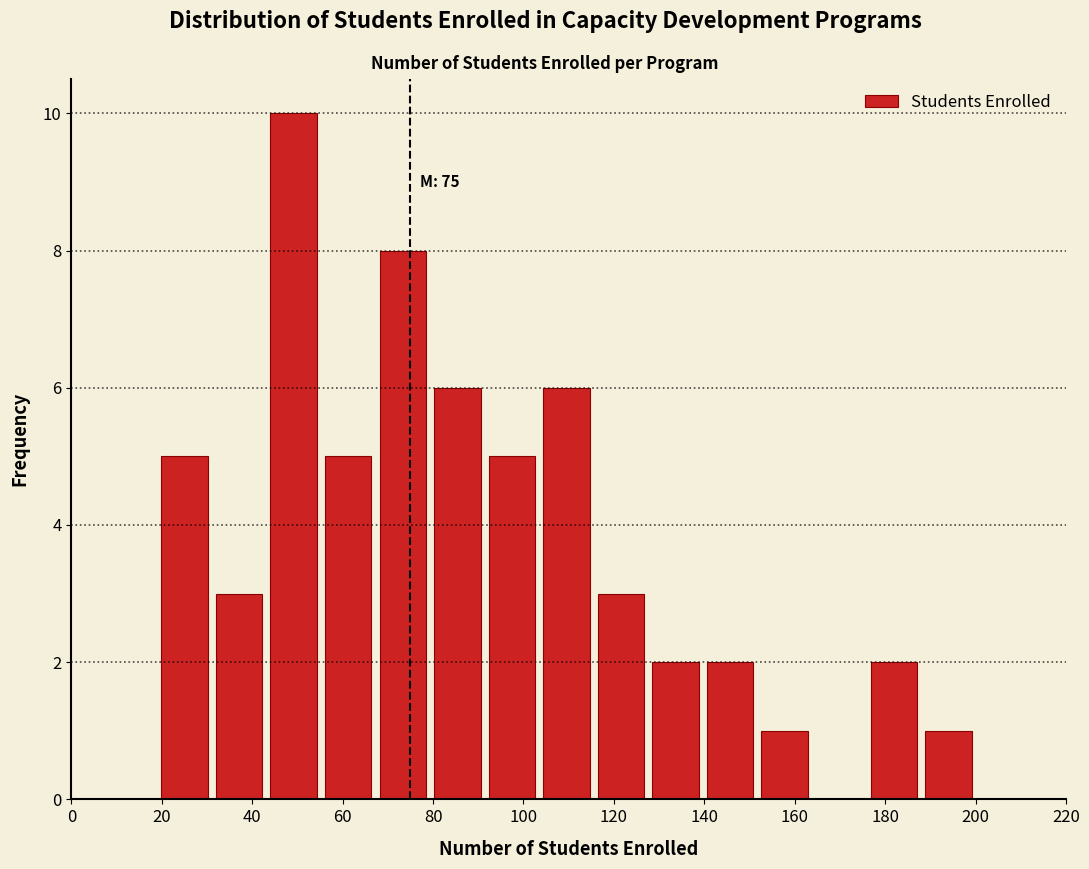

Which range on the x-axis has the tallest bar?

44 to 56